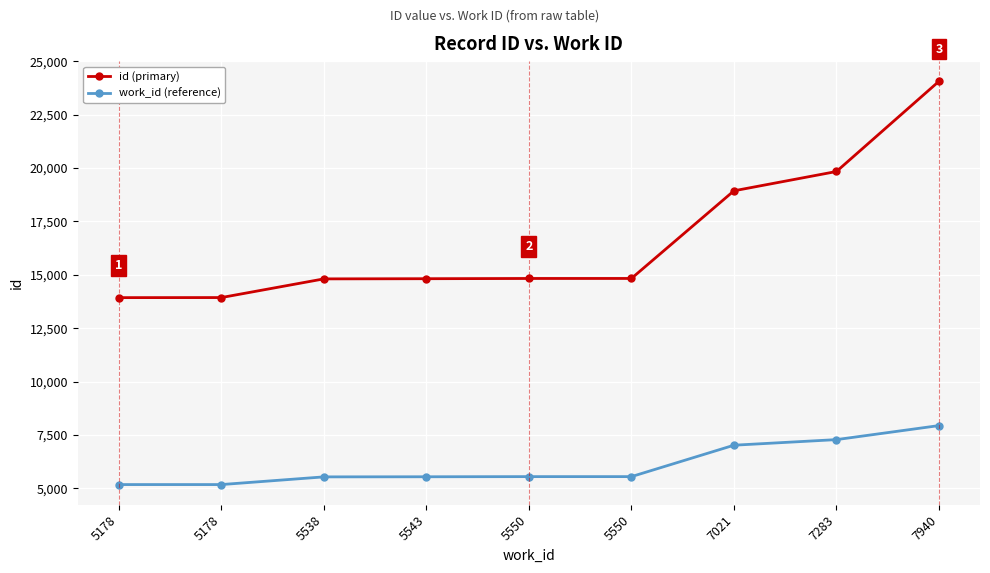

Read the id (primary) value at 5550.

14830